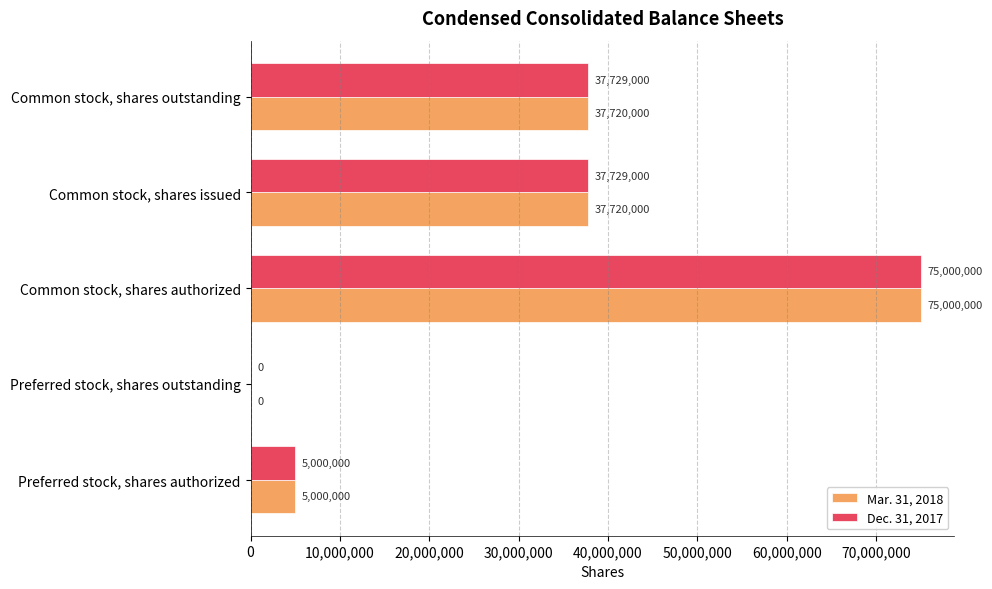

What is the total value across all series at Common stock, shares authorized?

150000000